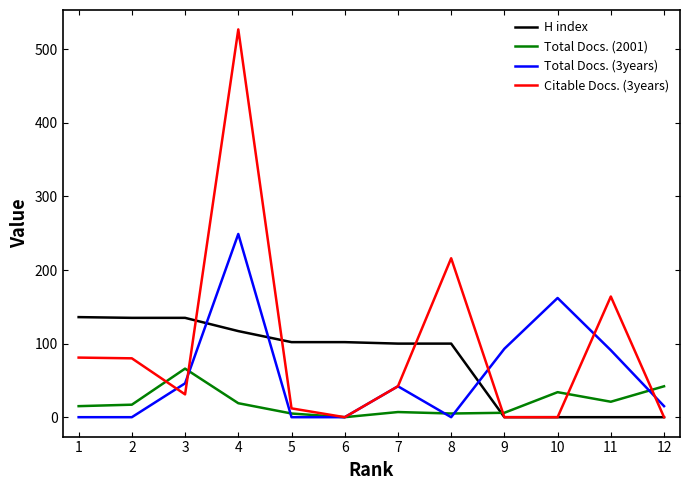

Which series has the largest total across all categories?

Citable Docs. (3years)